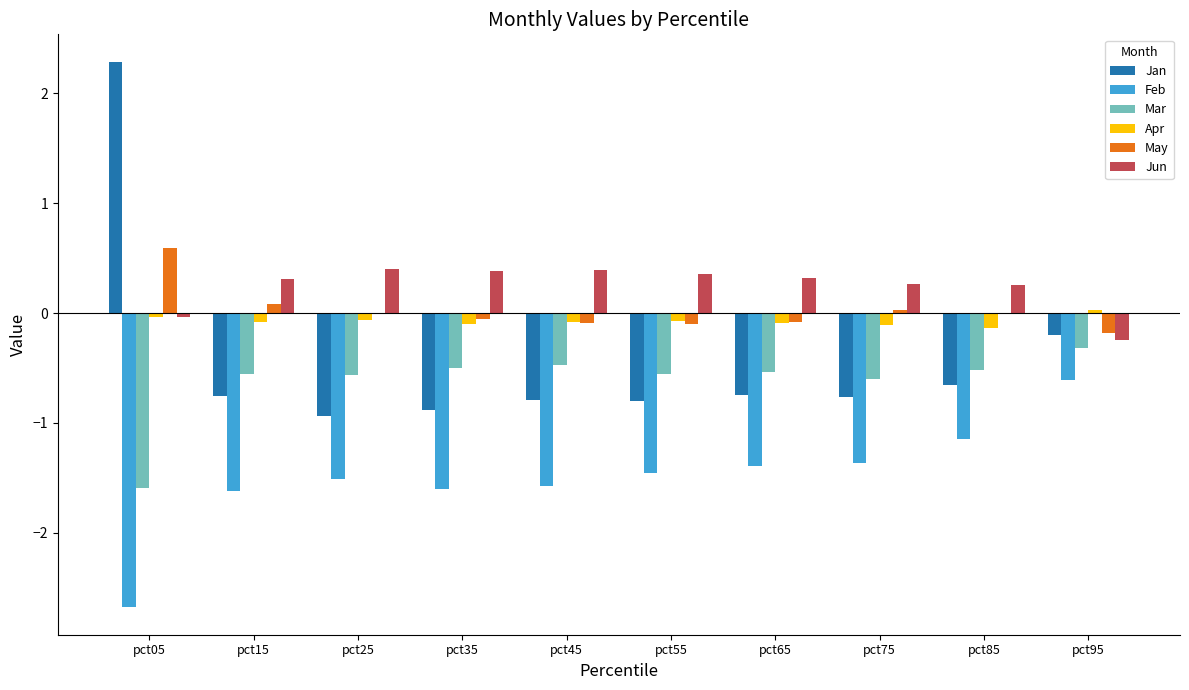

True or false: Jun has a value of 0.5 at pct15.

False